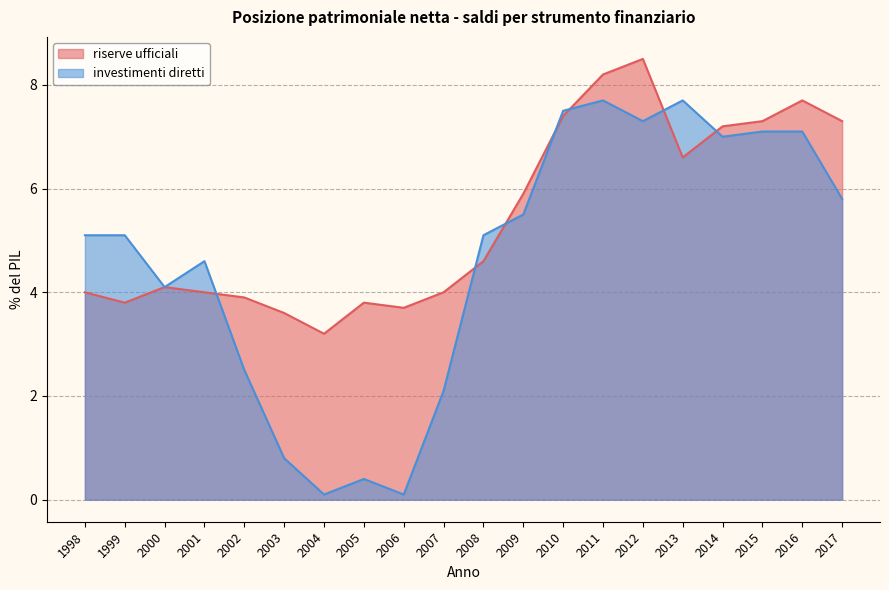

What is the difference between the highest and lowest values at 2017?

1.5